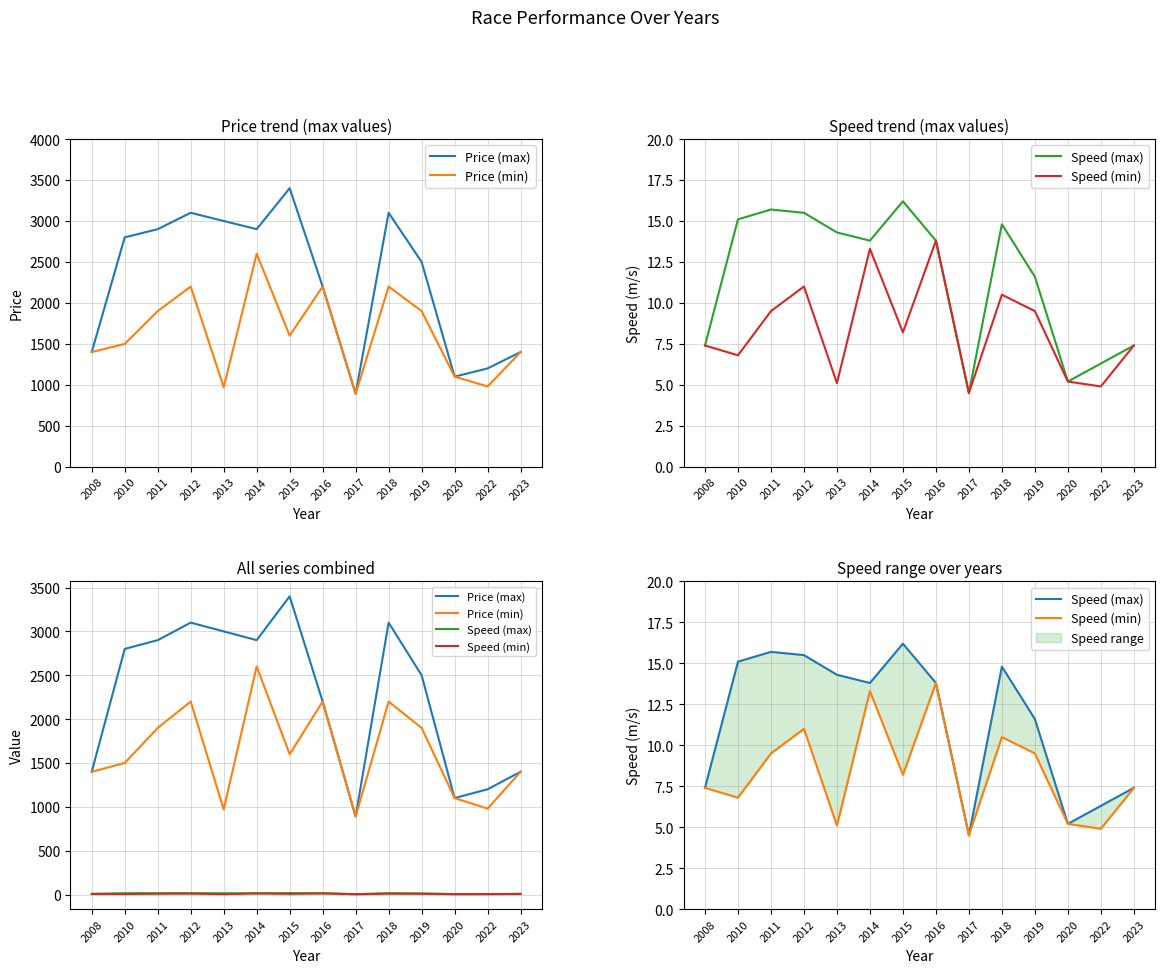

What is the highest value of the Price (min) series?

2600.0